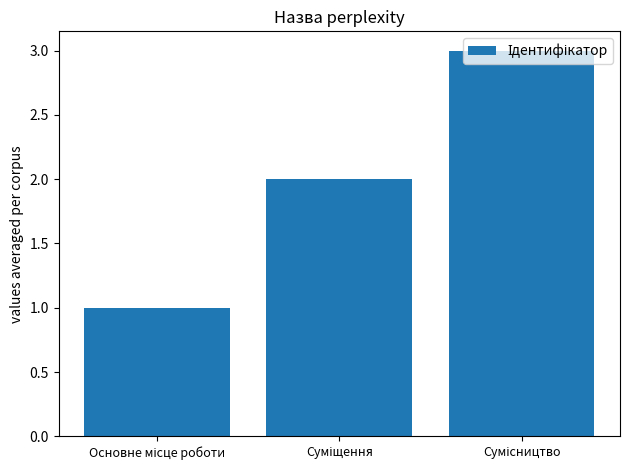

What is the average value?

2